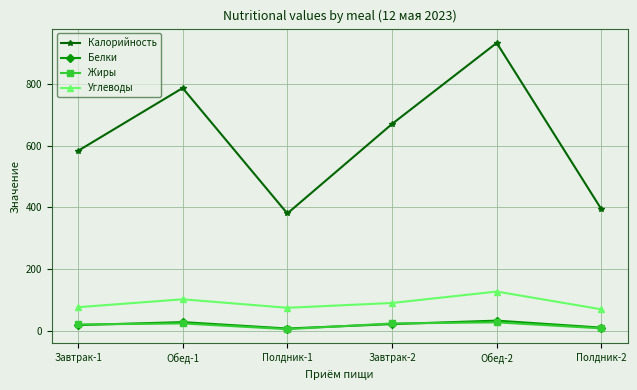

Is this an area chart (filled region under the line)?

No